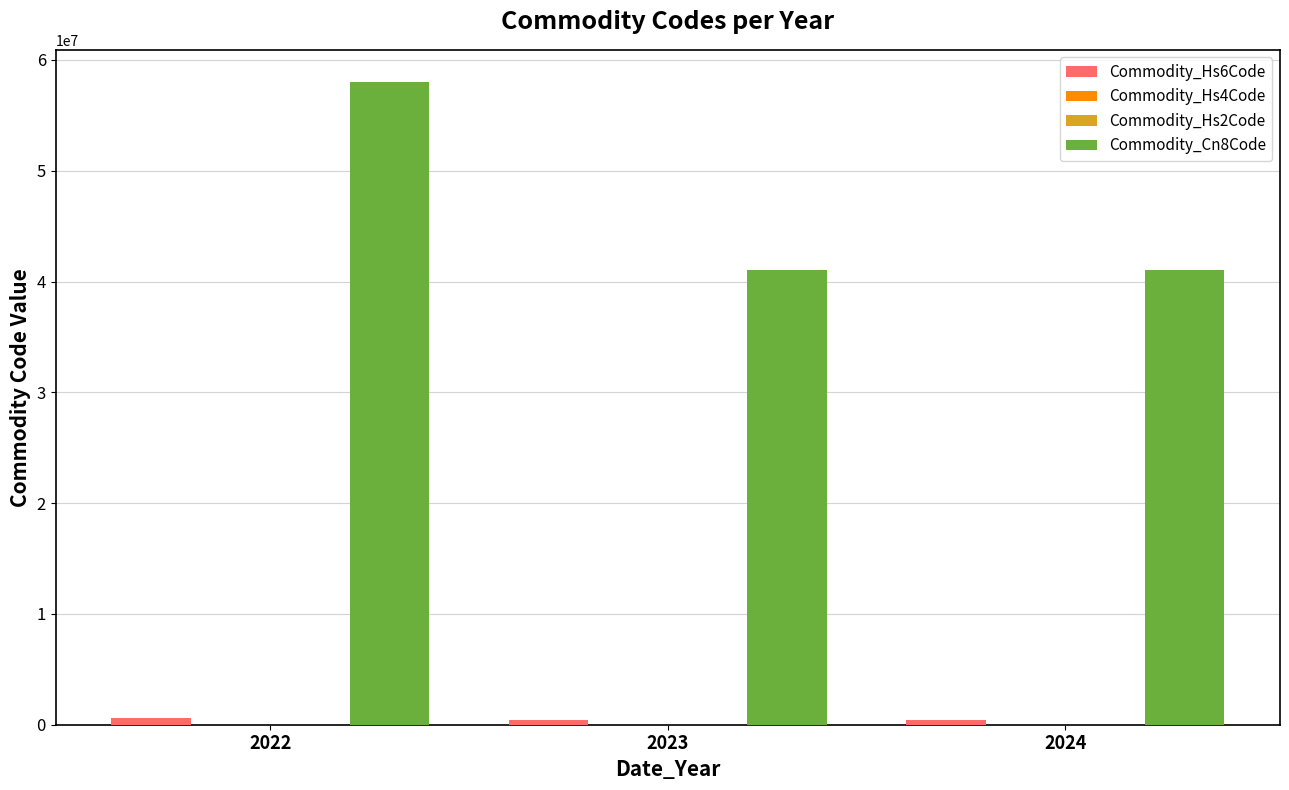

Which series has the largest total across all categories?

Commodity_Cn8Code